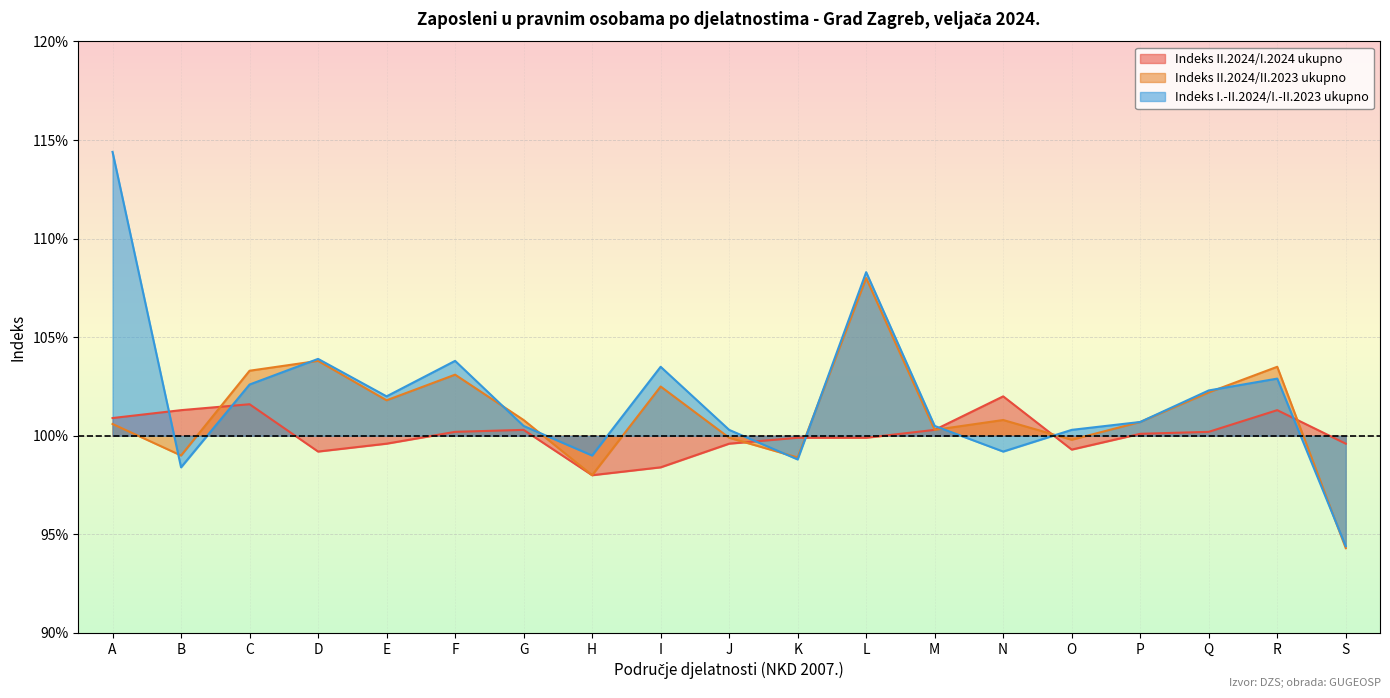

What is the sum of the Indeks II.2024/I.2024 ukupno values at F and M?

200.5